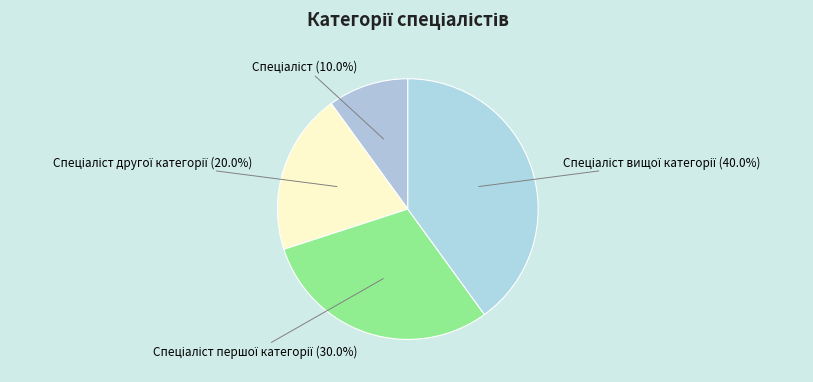

Is there any slice that represents more than half of the pie?

No